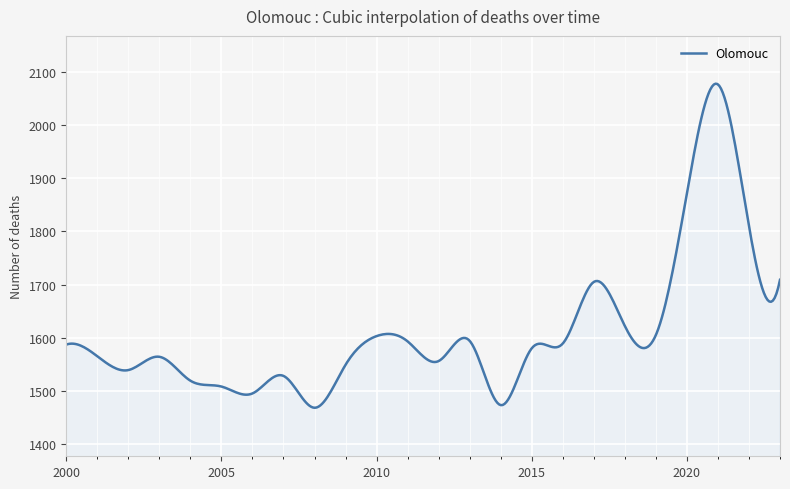

What is the sum of all values?

644209.9